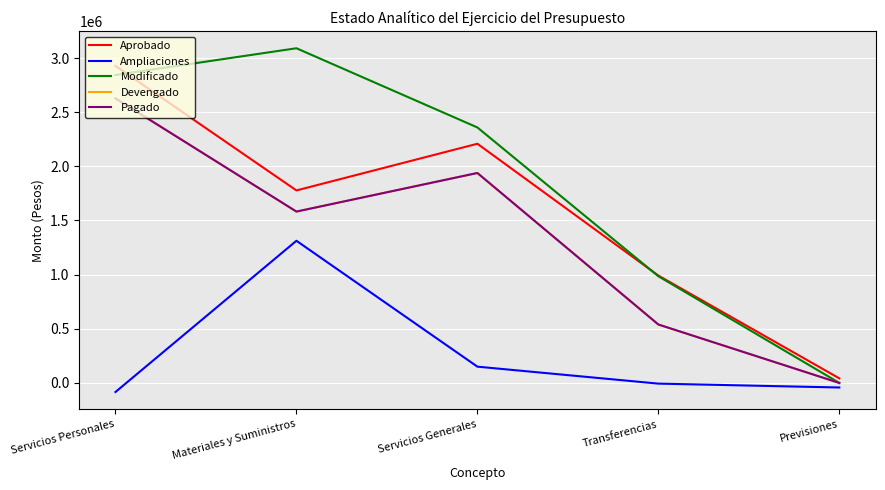

Rank the categories by Aprobado value from lowest to highest.

Previsiones, Transferencias, Materiales y Suministros, Servicios Generales, Servicios Personales